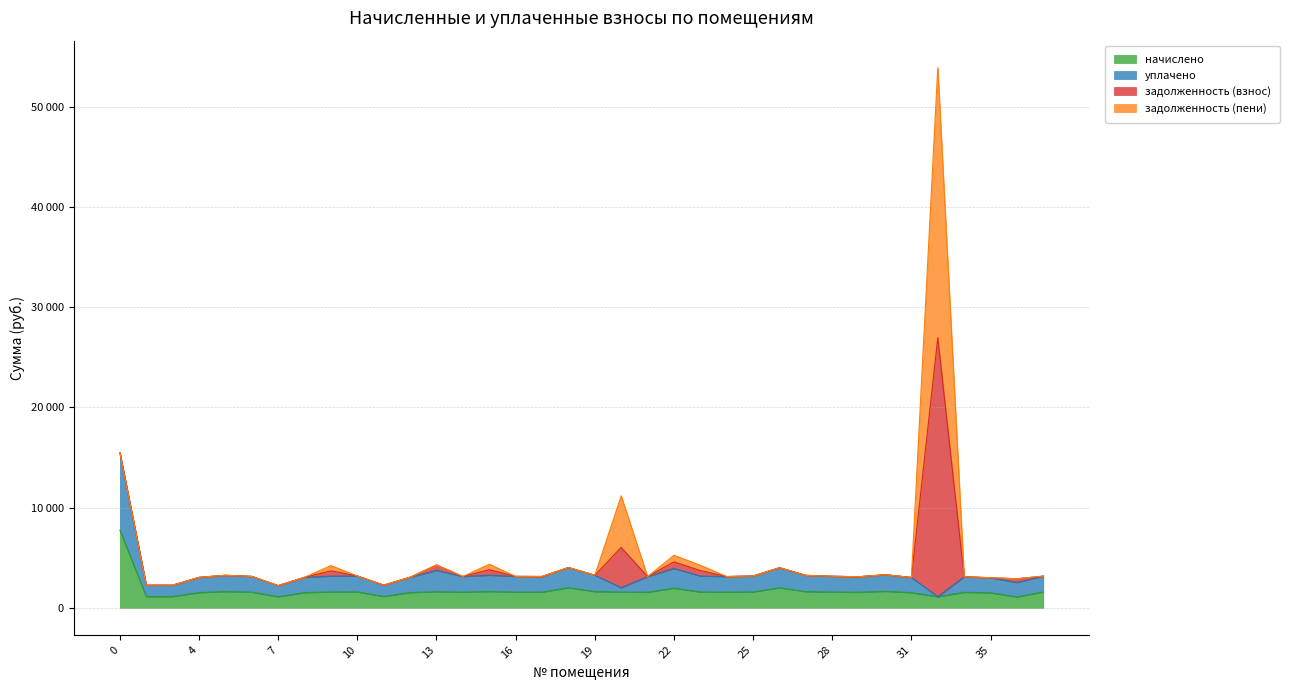

The value of начислено at 28 is 2053.3. True or false?

False